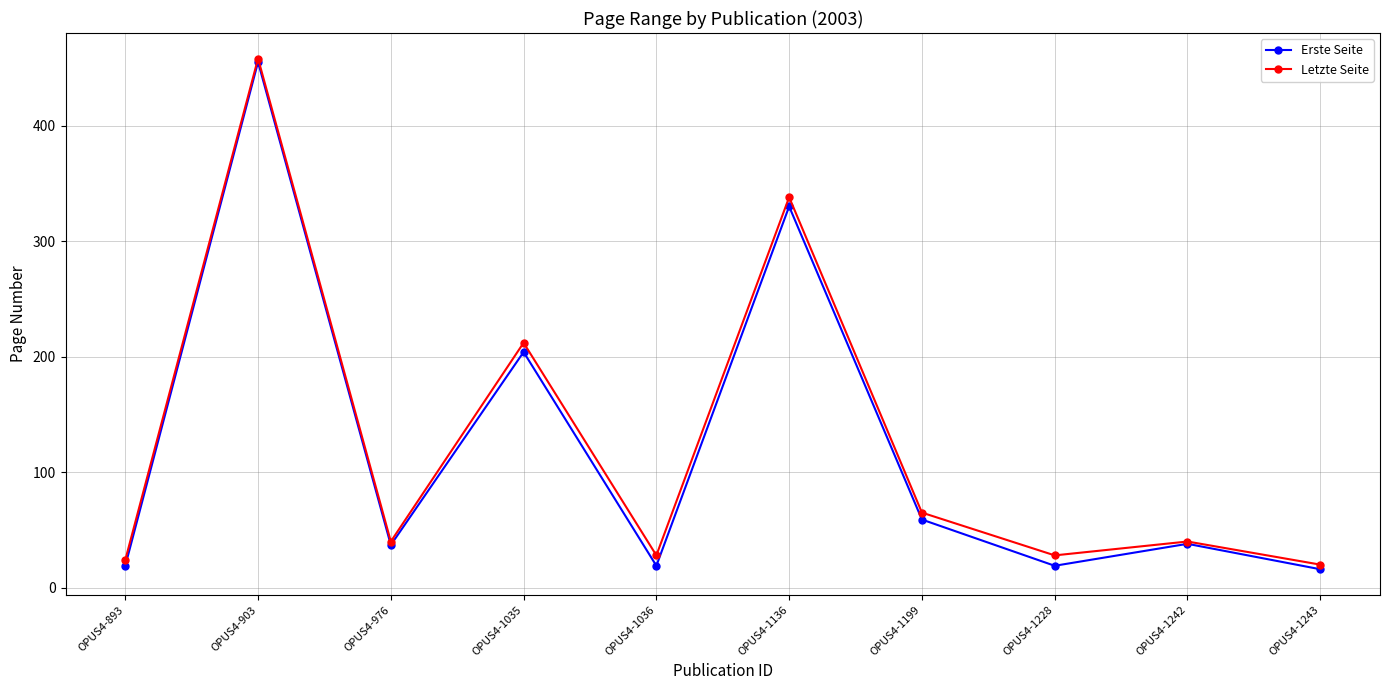

Count the number of data series in this chart.

2